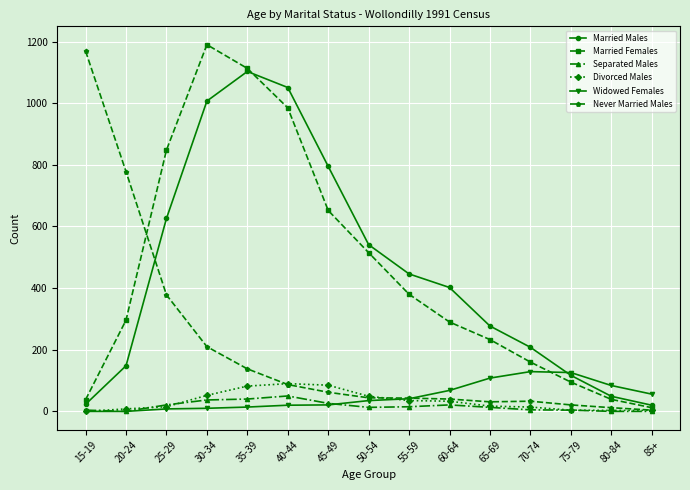

What is the label of the 10th point from the right?

40-44